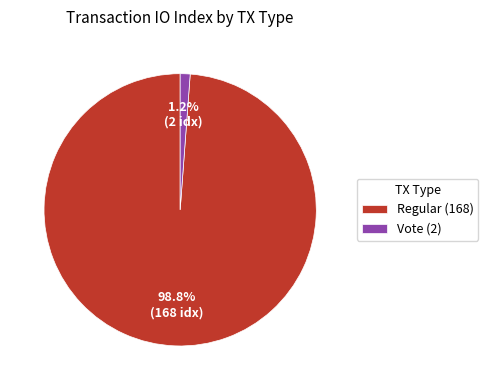

The Regular (168) slice represents 89% of the pie. True or false?

False